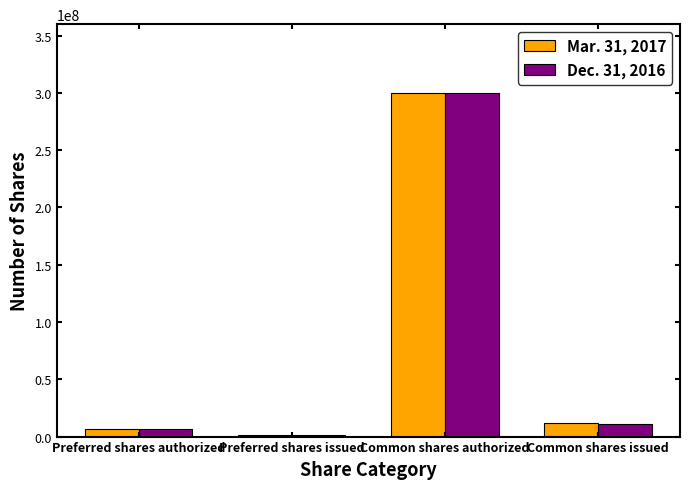

The value of Mar. 31, 2017 at Common shares authorized is 88469105. True or false?

False